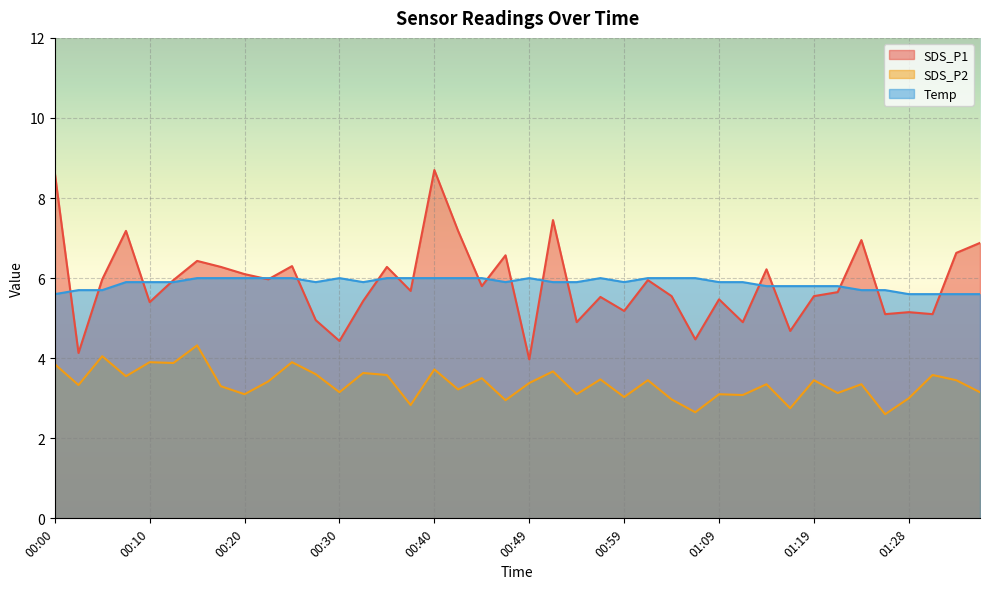

True or false: SDS_P1 and SDS_P2 intersect in this chart.

False